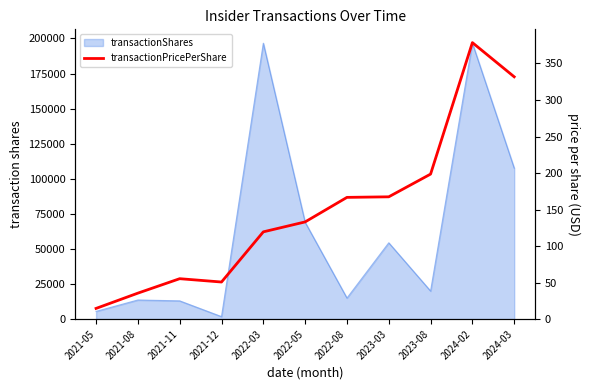

What is the sum of all values?

1651.9